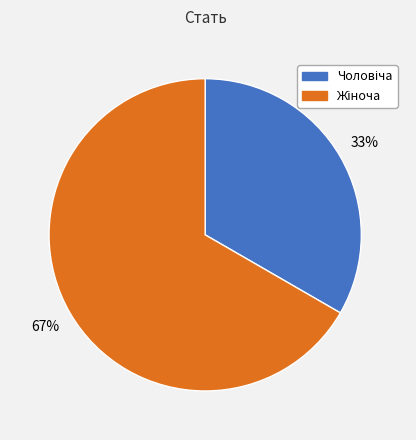

Is there a majority slice in this chart?

Yes